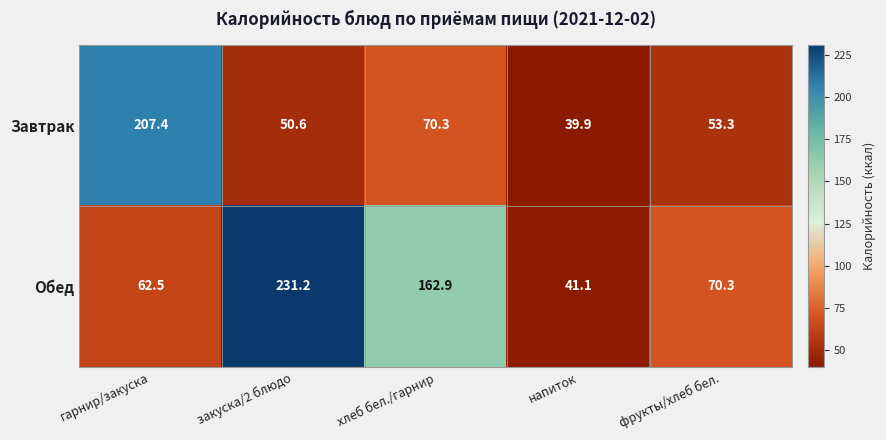

Read the Обед value at хлеб бел./гарнир.

162.9